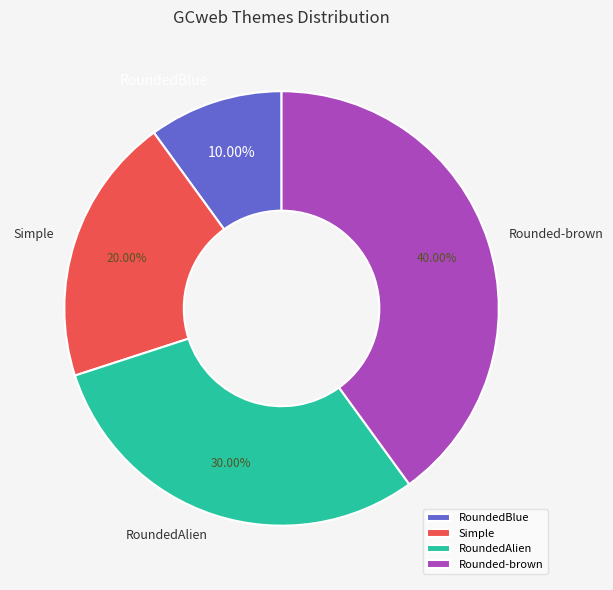

What percentage is NOT represented by Rounded-brown?

60.0%